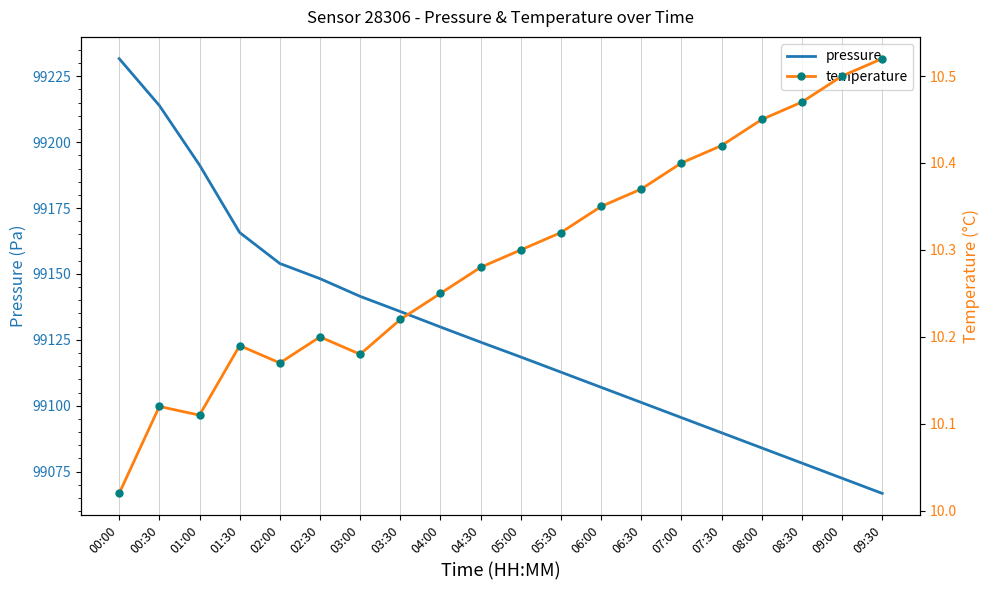

Which category has the lowest value in the pressure series?

09:30